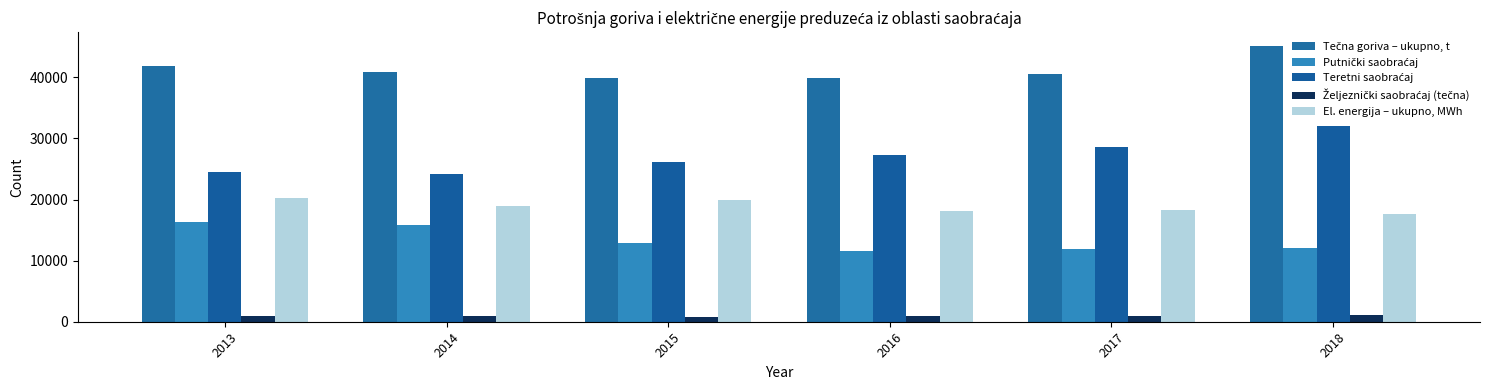

Where is Željeznički saobraćaj (tečna) nearest to the value 950?

2016